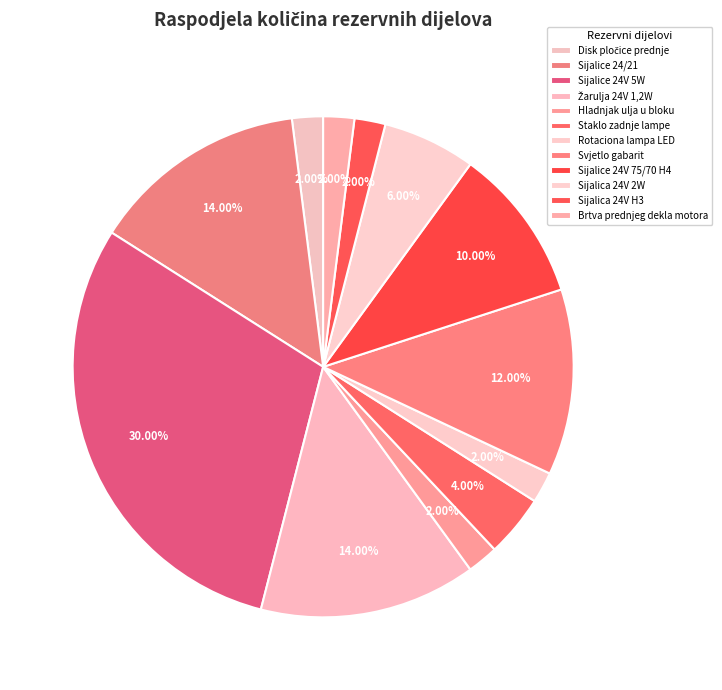

Is there a majority slice in this chart?

No